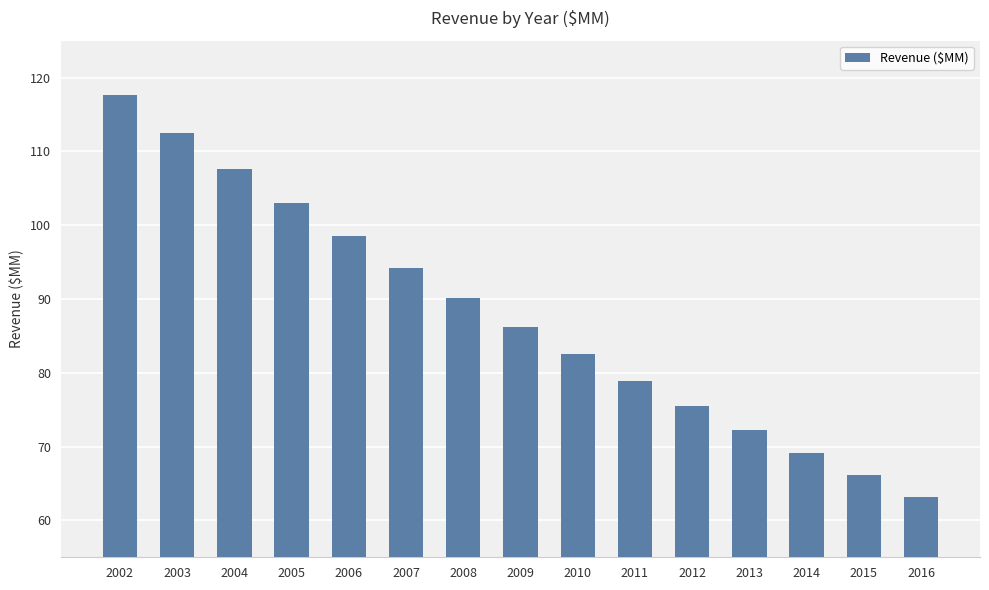

Are the bars horizontal?

No